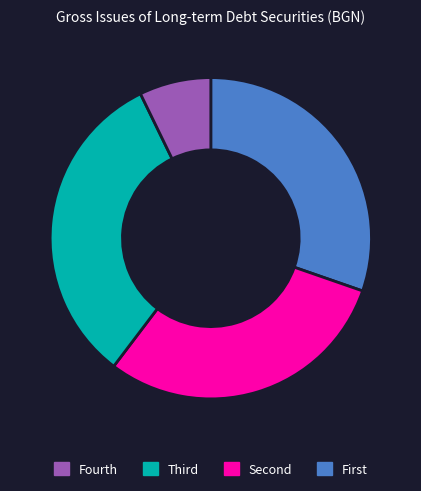

Is there a majority slice in this chart?

No